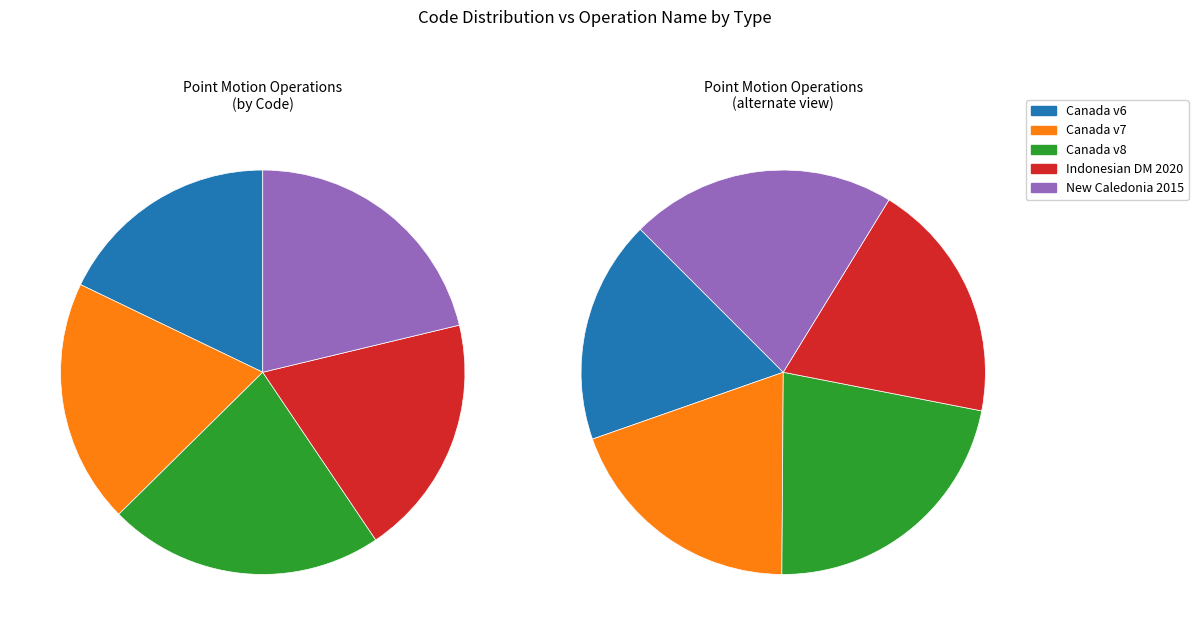

Is there any slice that represents more than half of the pie?

No